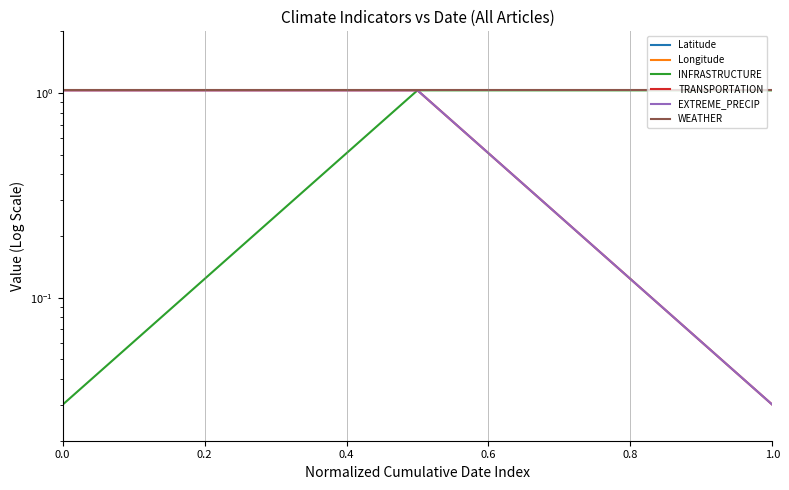

What are all the series names shown in the legend?

Latitude, Longitude, INFRASTRUCTURE, TRANSPORTATION, EXTREME_PRECIP, WEATHER